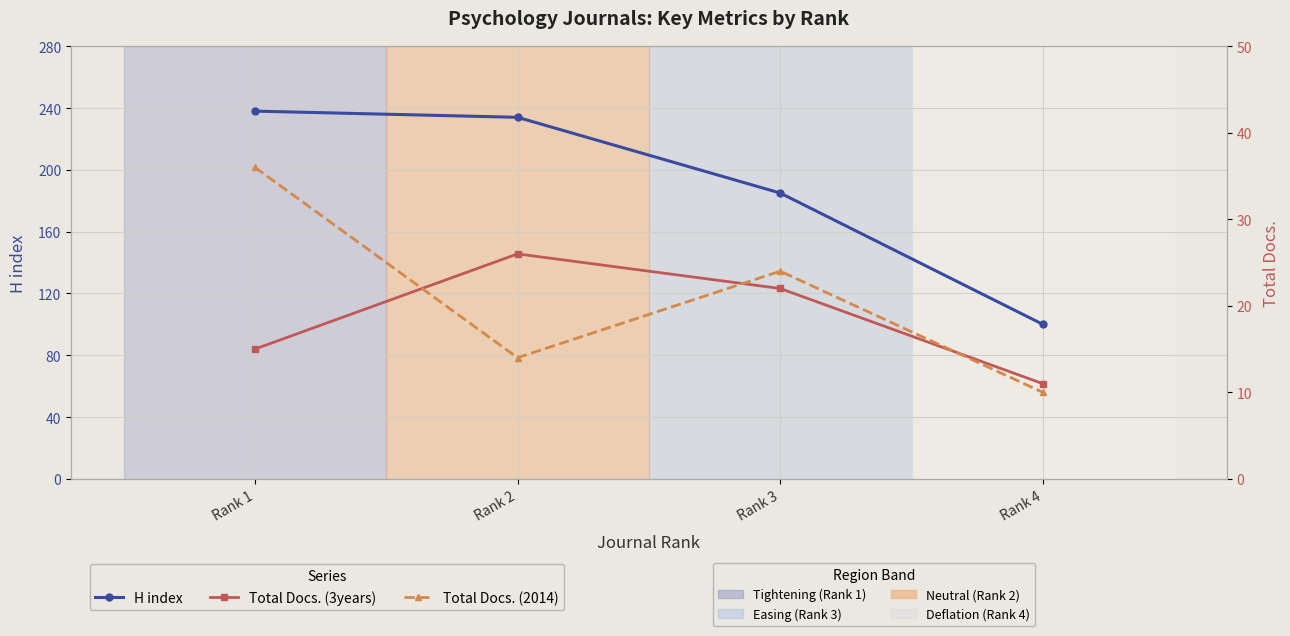

How many lines are shown in the chart?

3